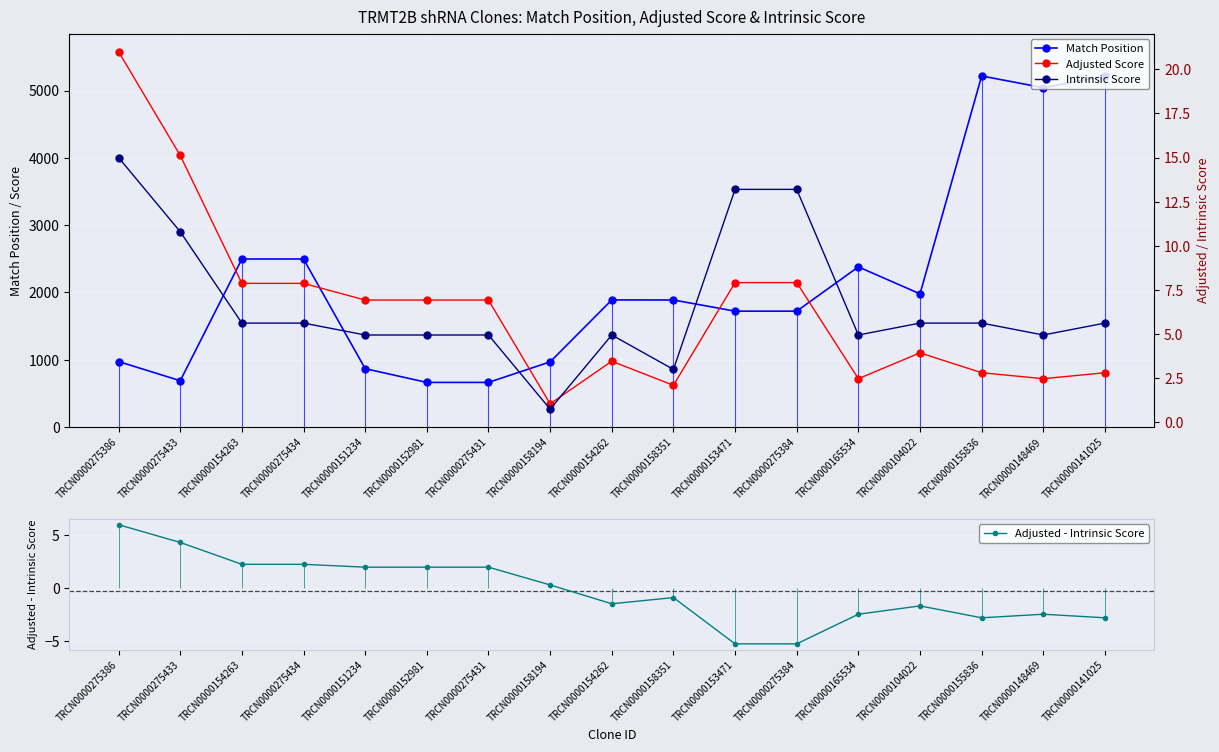

In Intrinsic Score, how many points are lower than both neighbors (excluding endpoints)?

4